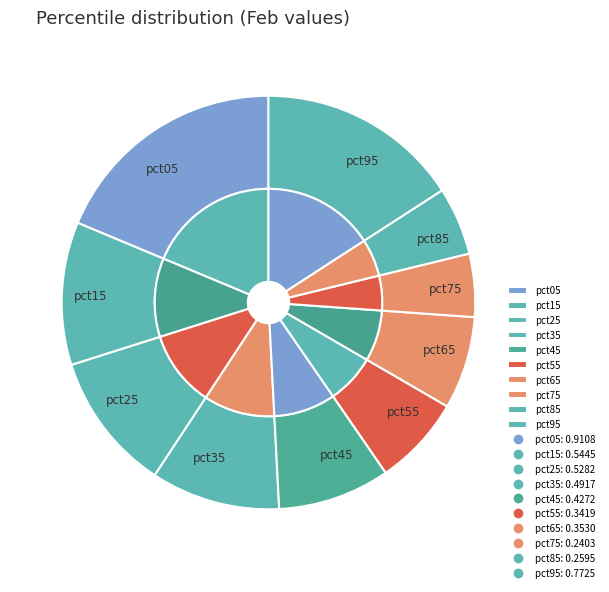

What portion of the pie excludes pct45?

91.2%